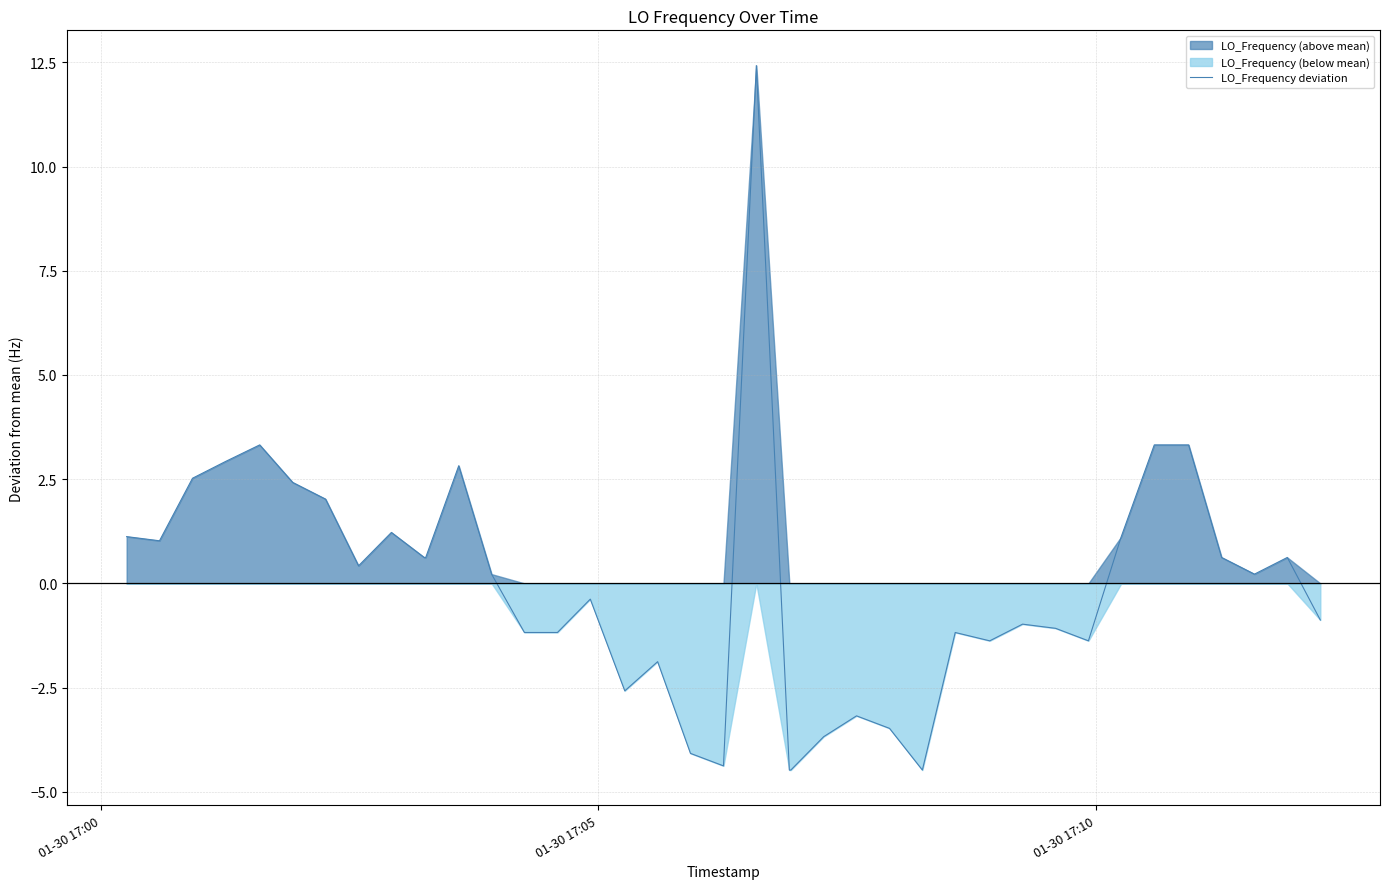

The chart shows a value of -0.7 at 15. True or false?

False